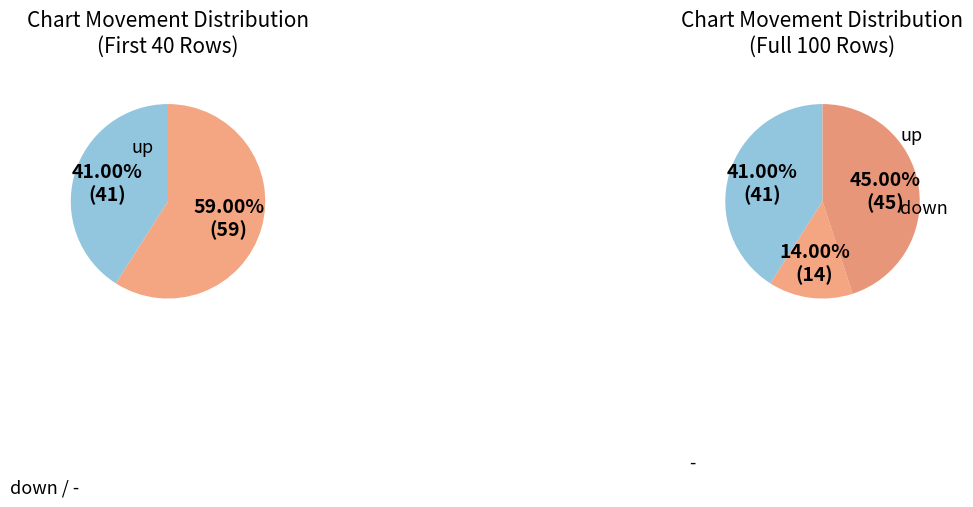

What percentage do - and up together represent?

86.0%